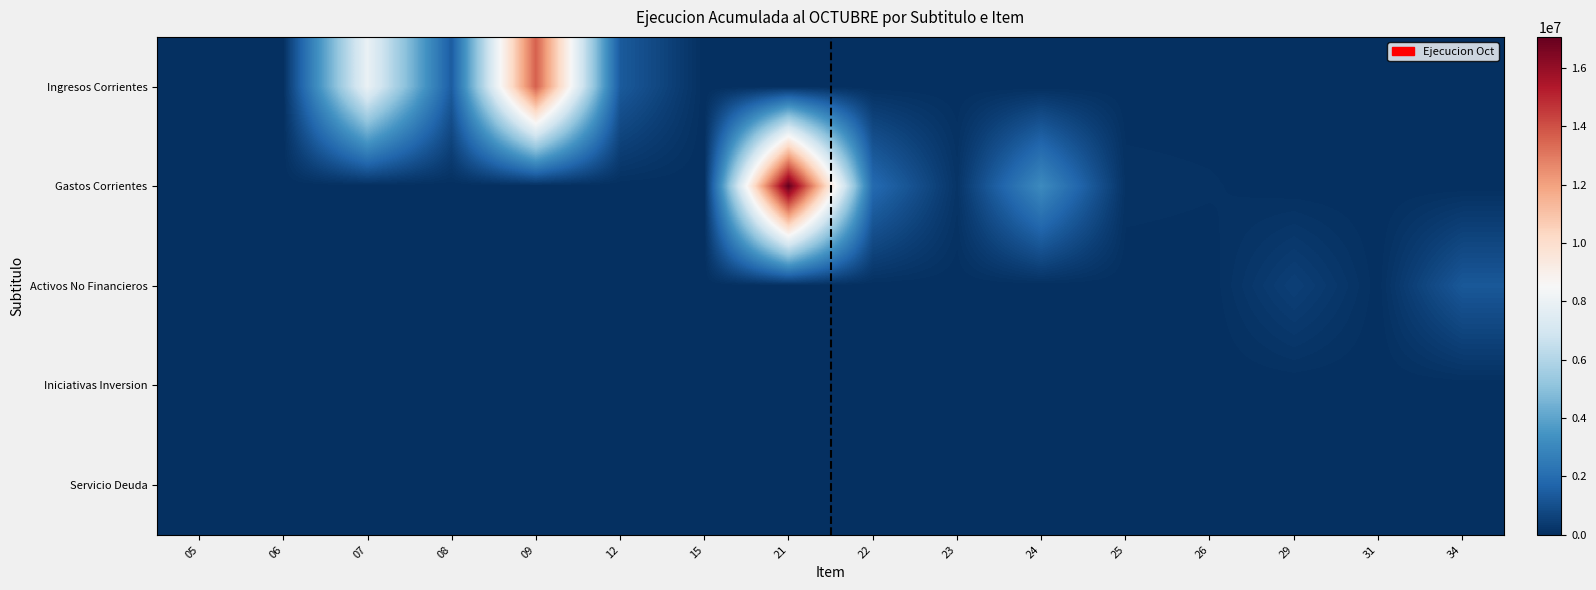

At how many categories does at least one series exceed 6761362?

3